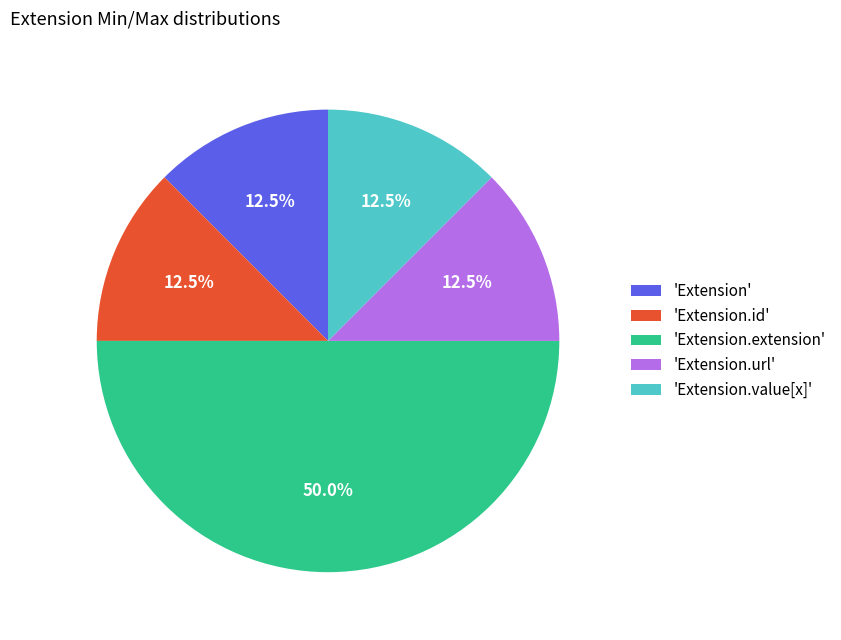

Do 'Extension.extension' and 'Extension.url' together represent more than half of the pie?

Yes